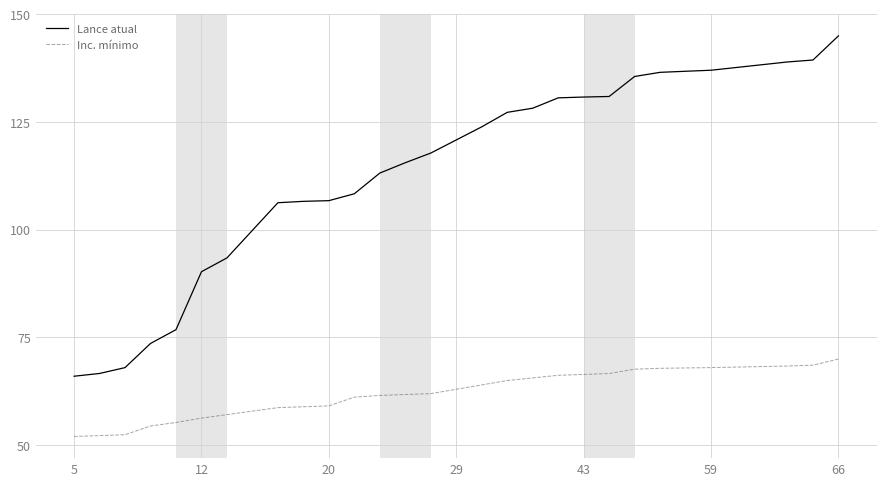

List the series in order of their peak value, highest first.

Lance atual, Inc. mínimo